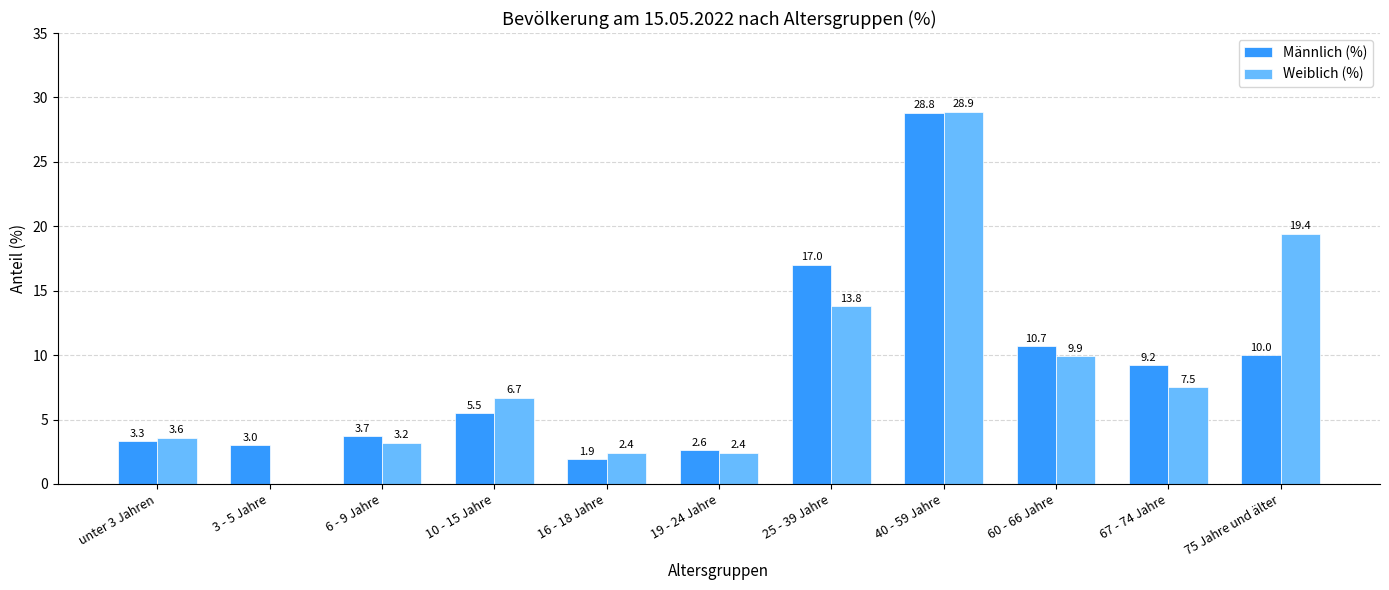

What is the maximum value shown in the chart?

28.9